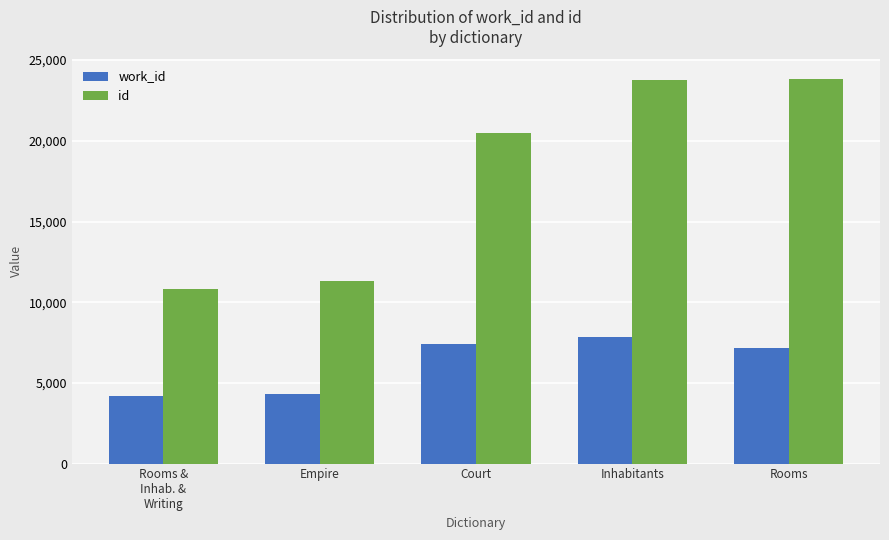

What is the smallest value displayed?

4167